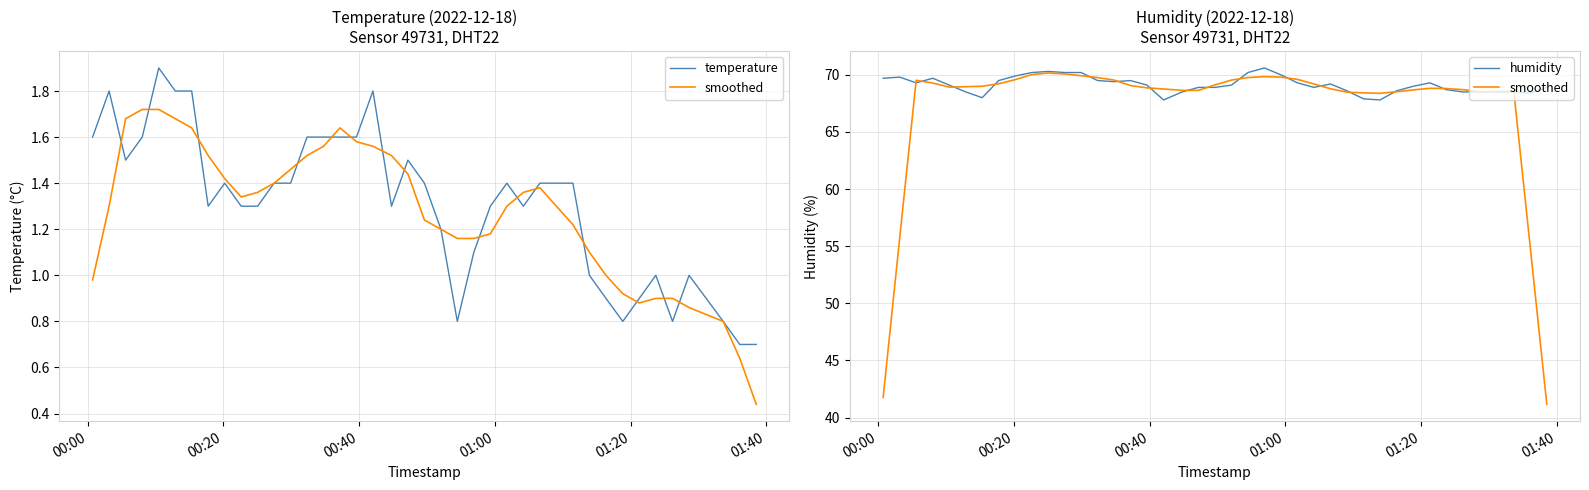

What is the difference between the maximum and minimum values in the smoothed series?

29.0